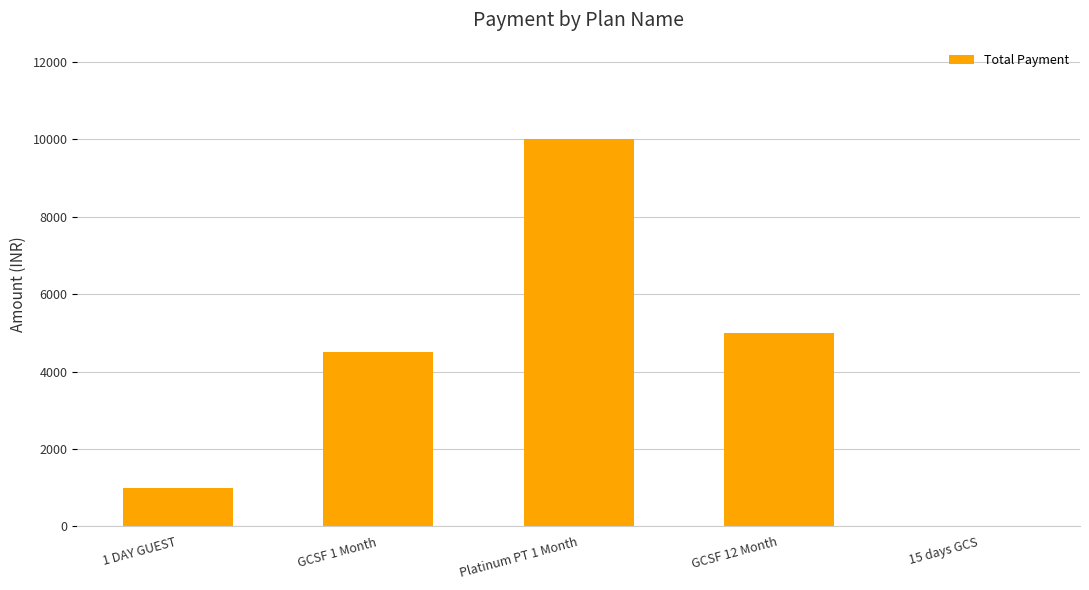

What is the maximum value shown in the chart?

10000